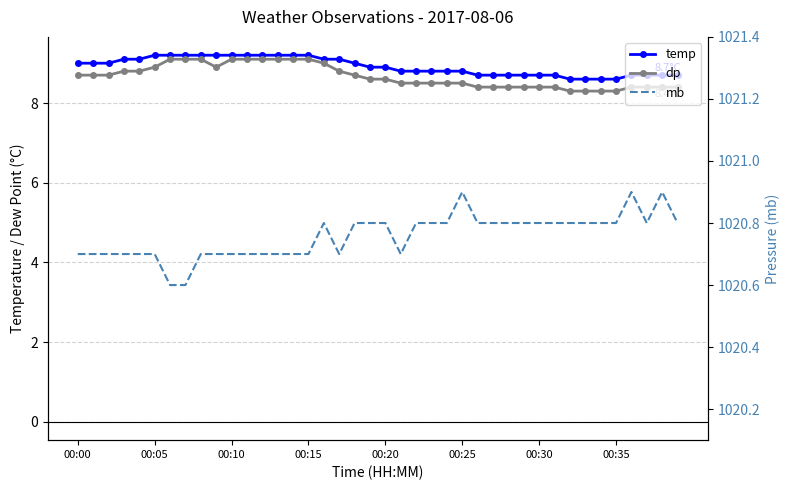

The temp series shows 14.1 at 38. True or false?

False